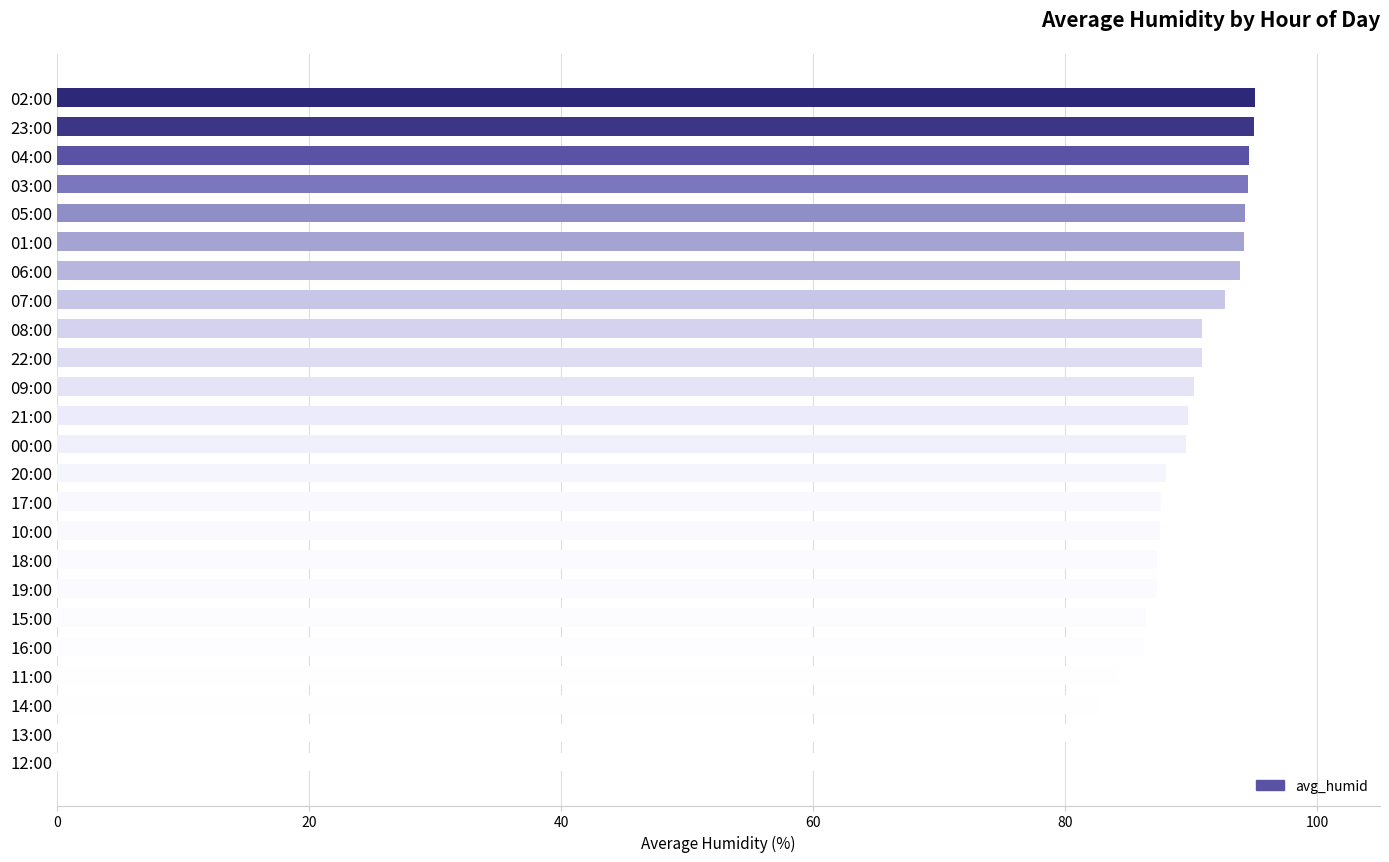

How many distinct data groups are displayed?

1